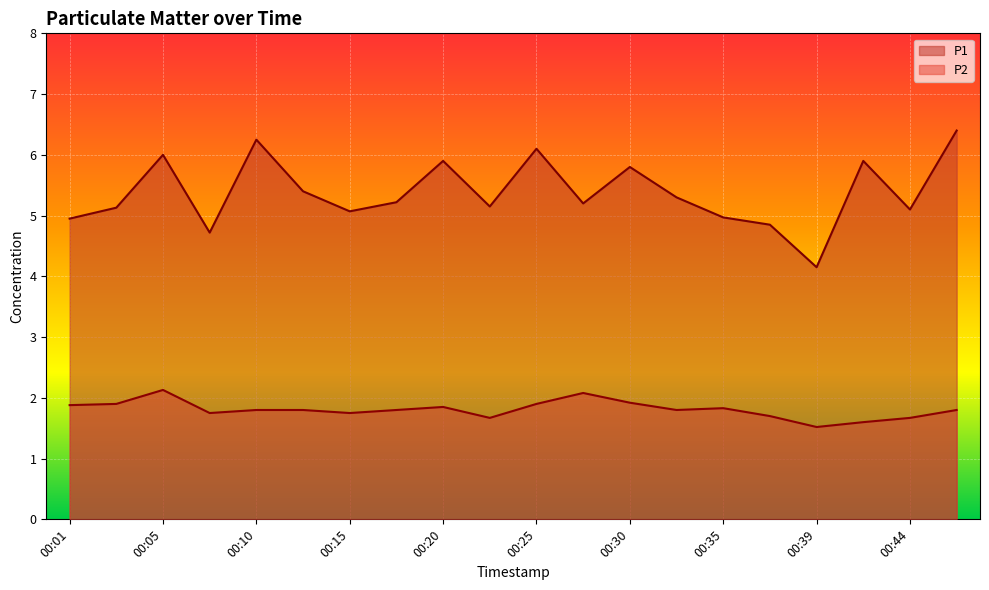

Is the value of P2 at 00:44 greater than the value of P1 at 00:32?

No